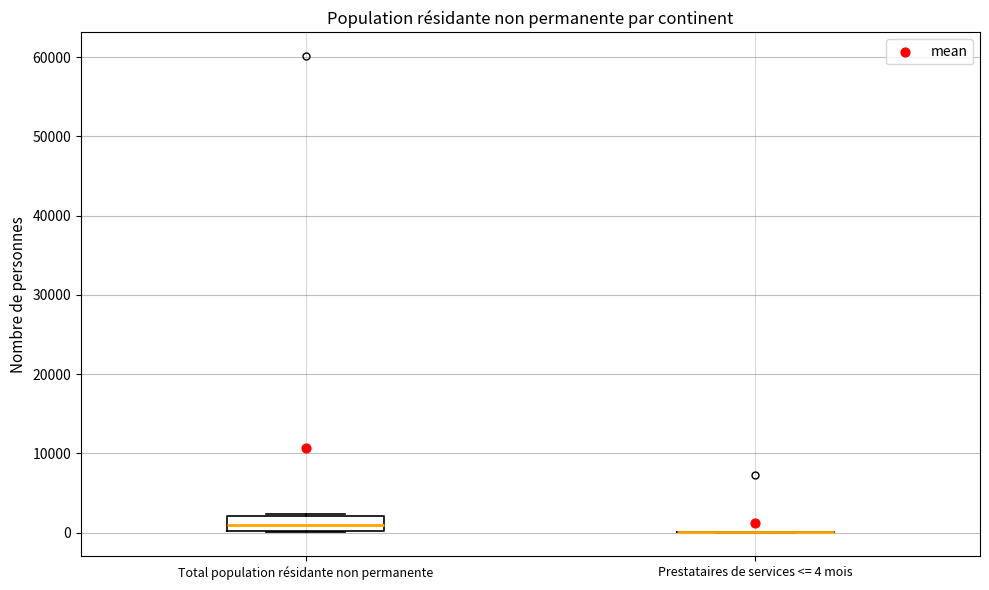

Reading left to right, transcribe this box plot: for each box, give where its median line is, the range the box spans, and where its two whiskers end, as read against the y-axis. The values are not printed on the chart, so give them approximately, as read against the axis.

Total population résidante non permanente: median 1000, box 0 to 2000, whiskers 0 to 2000
Prestataires de services <= 4 mois: box collapsed to a line at 0, whiskers 0 to 0